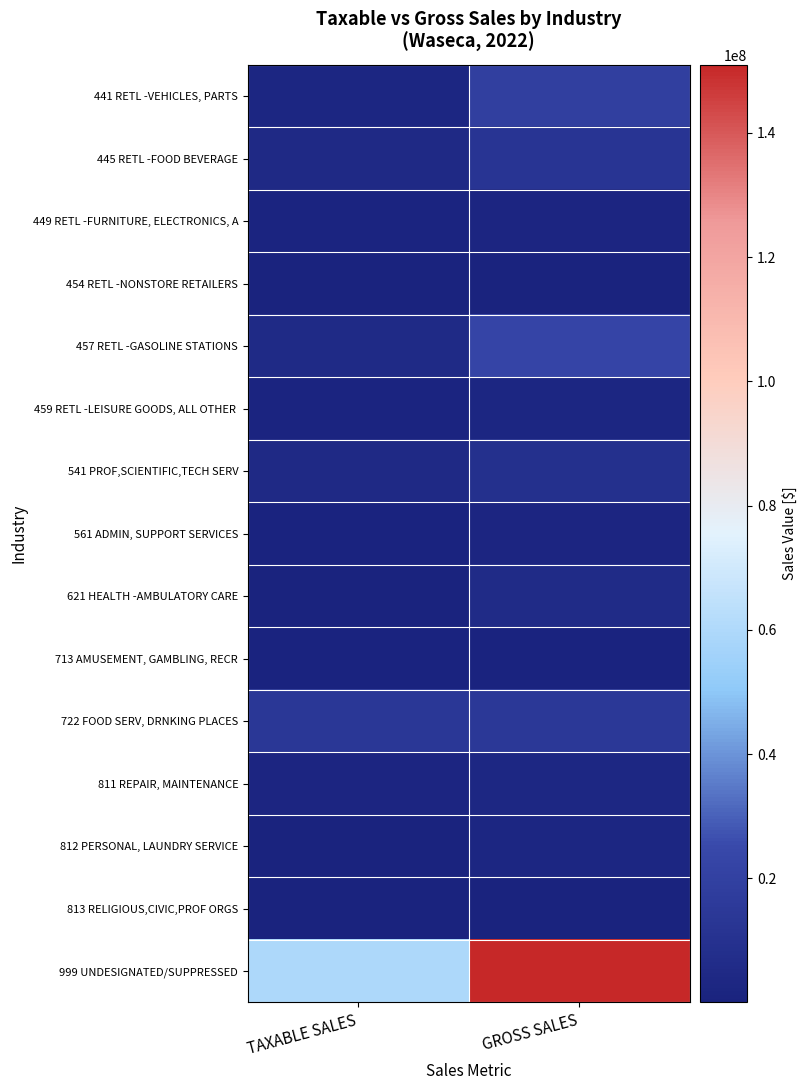

Between TAXABLE SALES and GROSS SALES, which is larger?

GROSS SALES